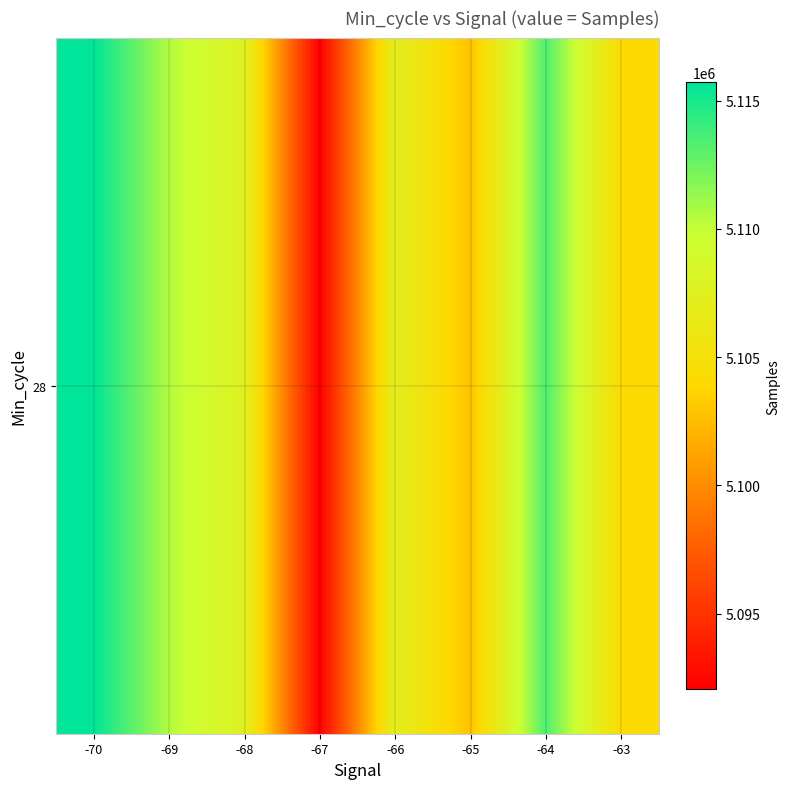

Reading right to left, extract all data points from this chart.

5104238.0	5113411.2	5102700.6	5107278.7	5092055.3	5107609.0	5110511.8	5115715.0